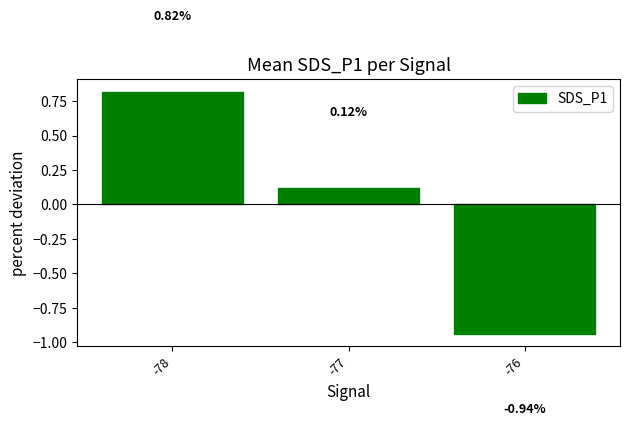

What is the change in value from -78 to -76?

-1.8